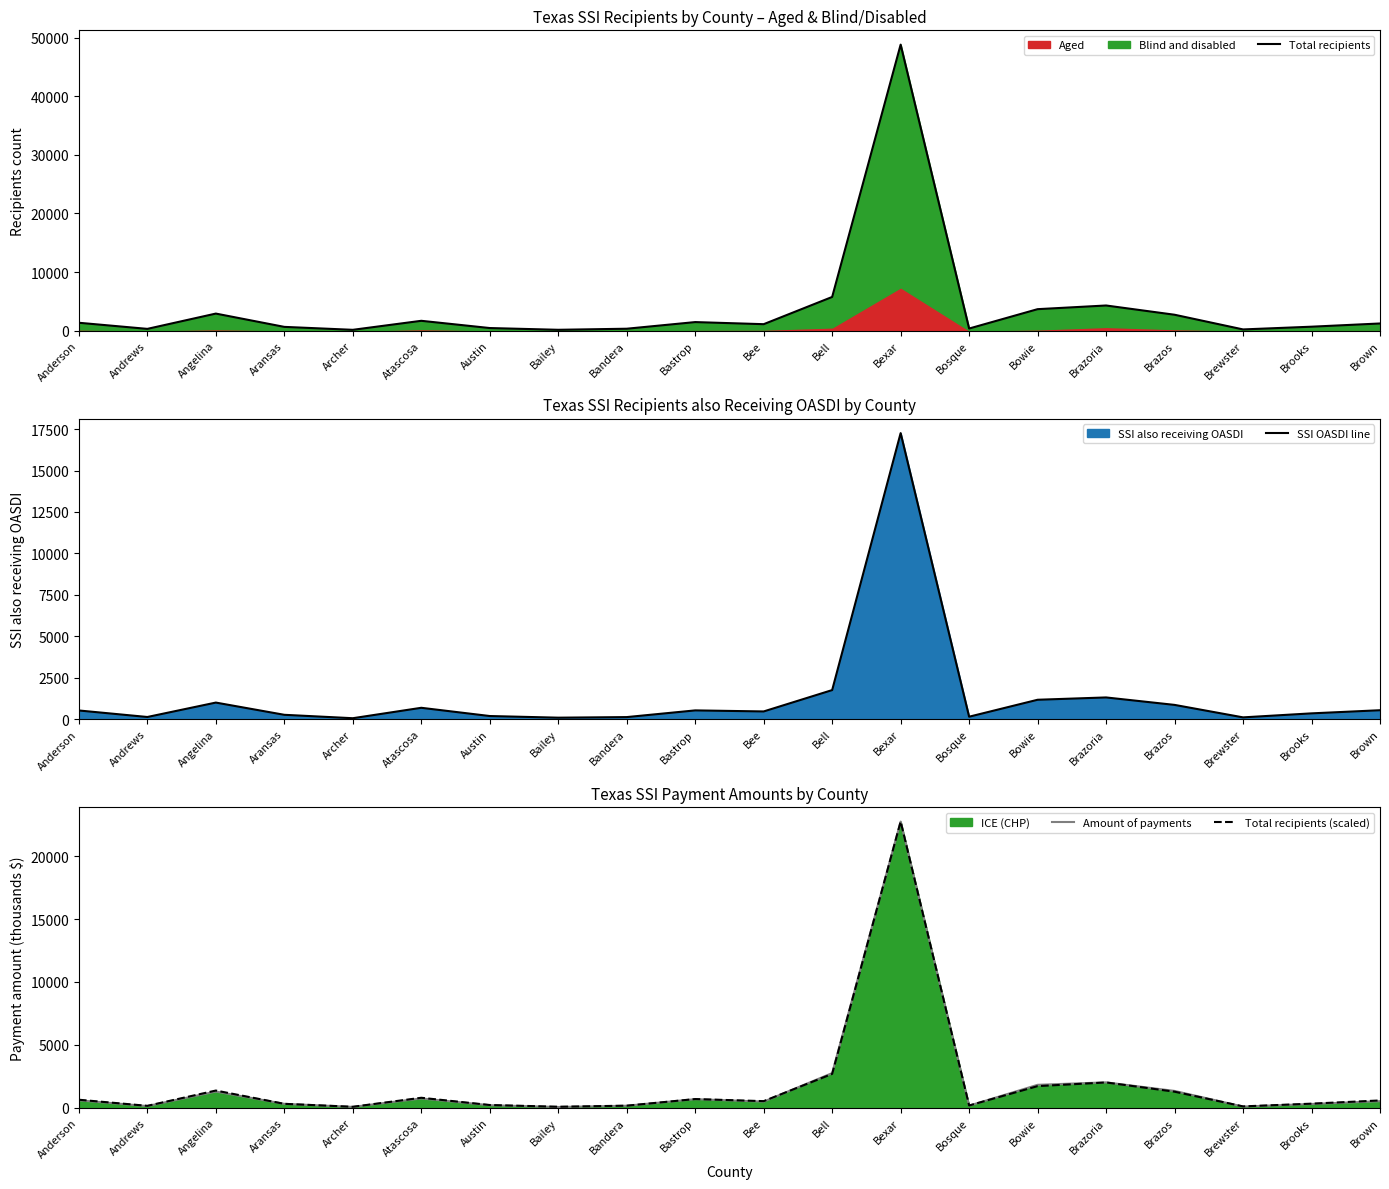

True or false: Total recipients (scaled) has a value of 583.5 at Bowie.

False